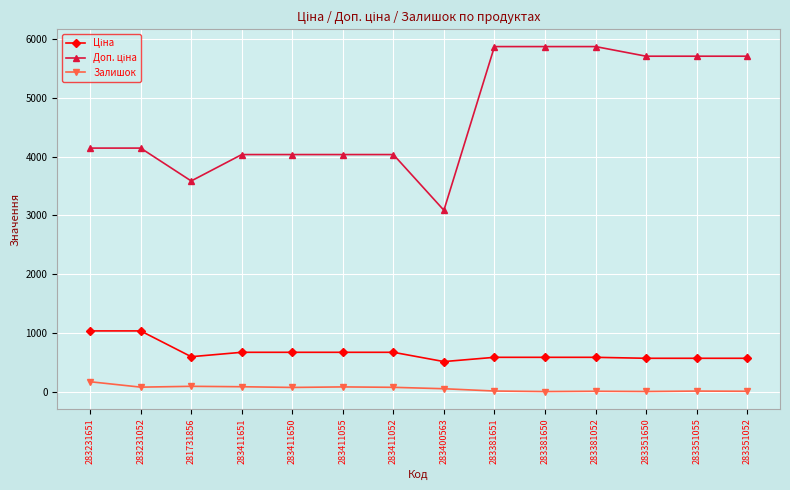

At how many categories does at least one series exceed 1932?

14